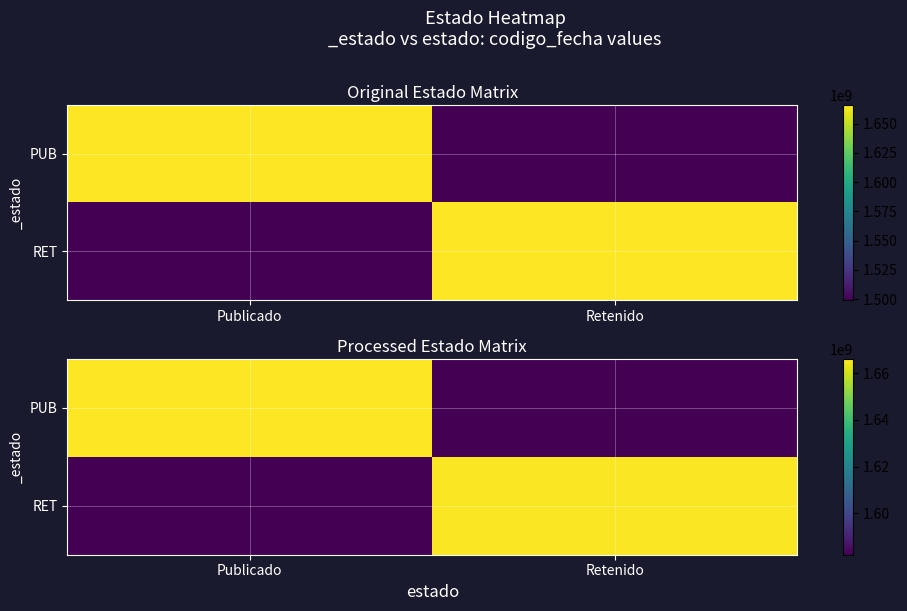

Is it true that RET equals 2306275608.6 at Publicado?

False